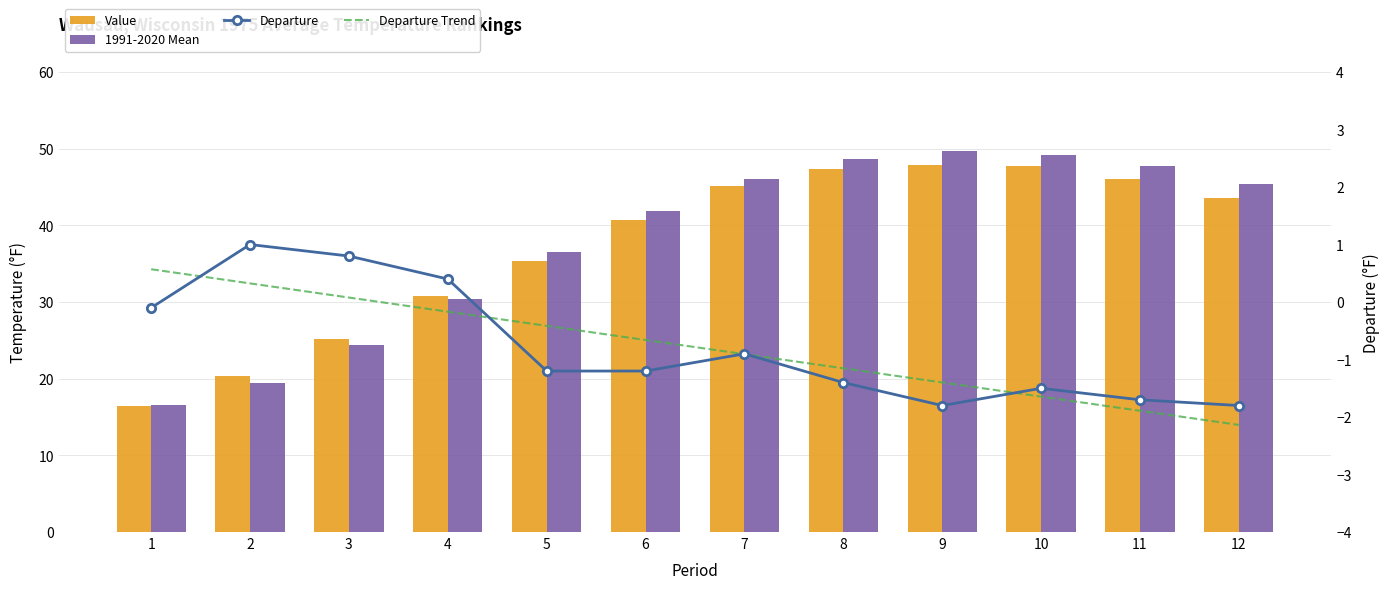

What is the minimum value for 1991-2020 Mean?

16.6